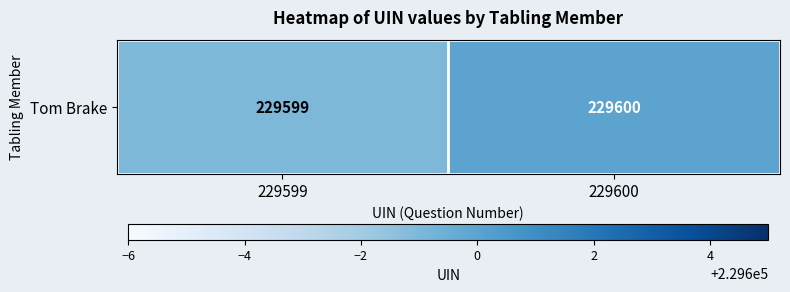

What is the change in value from 229599 to 229600?

+1